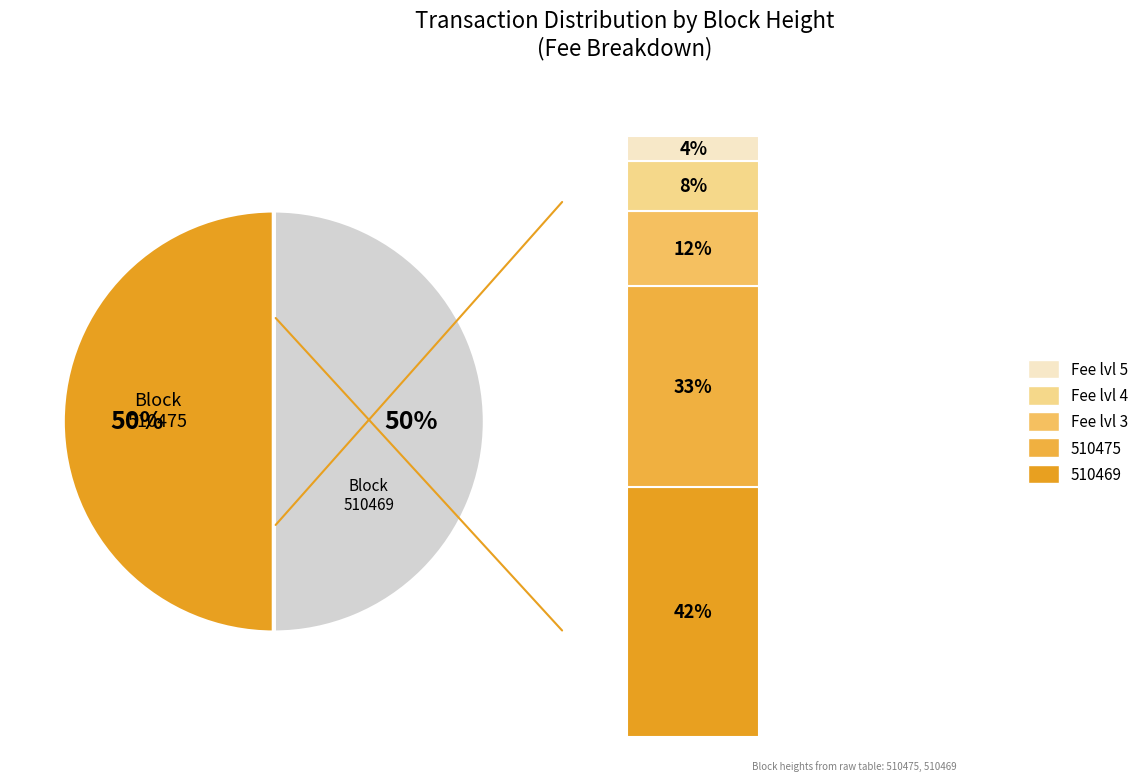

What is the total percentage of 510469 and 510475?

100.0%